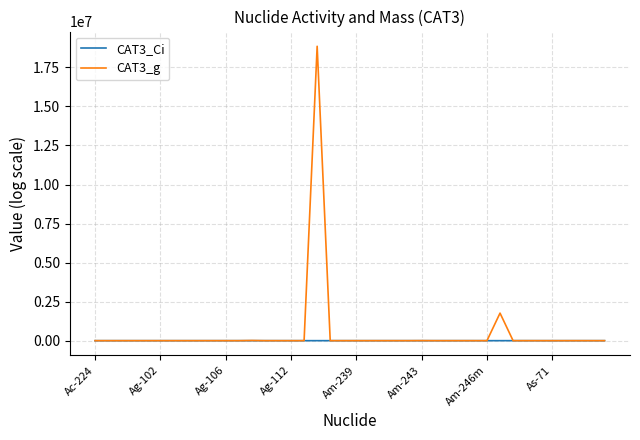

List the series in order of their peak value, highest first.

CAT3_g, CAT3_Ci